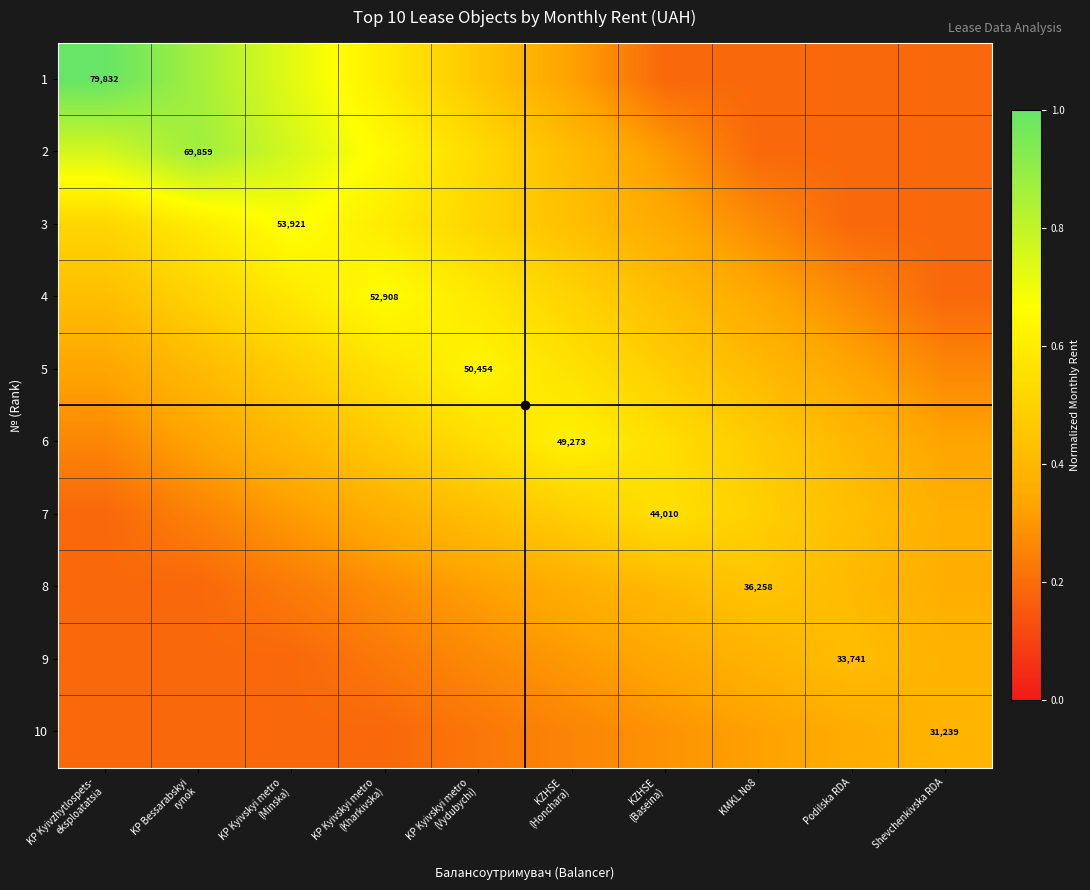

Which category has the lowest value in the 10 series?

KP Kyivzhytlospets- eksploatatsia